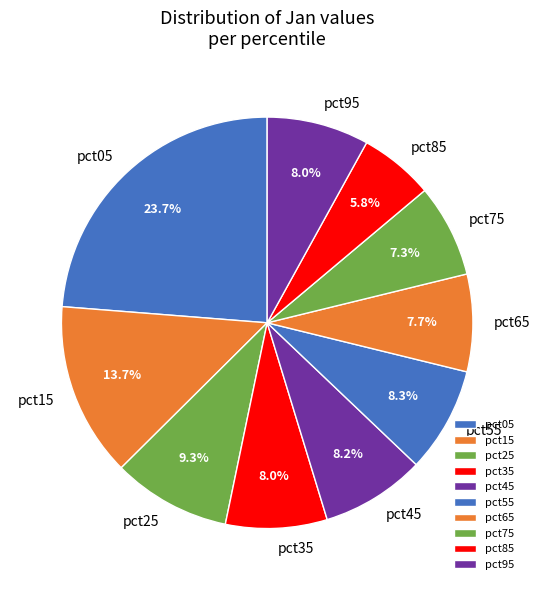

Is there a majority slice in this chart?

No